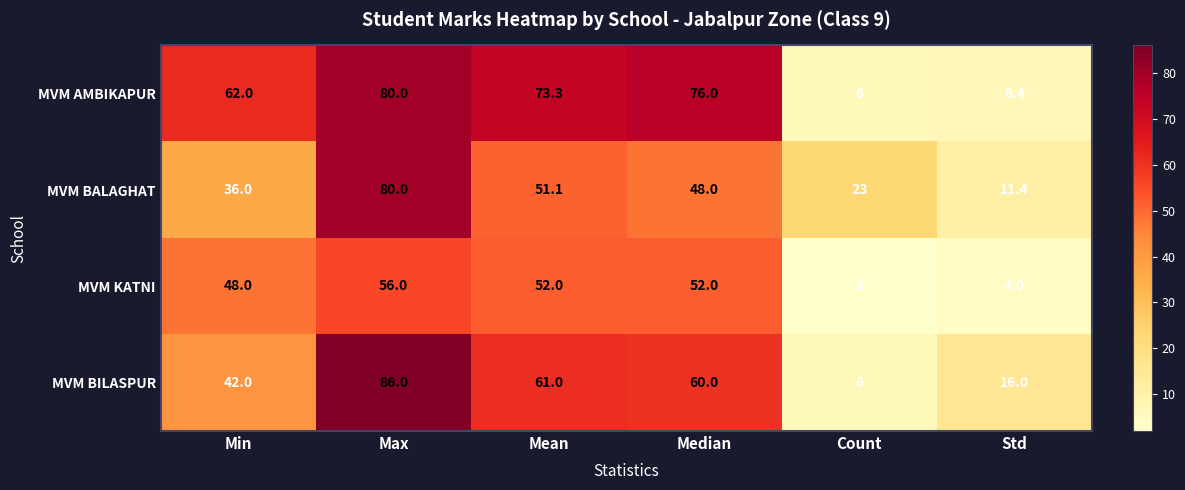

How many data points does each series have?

6